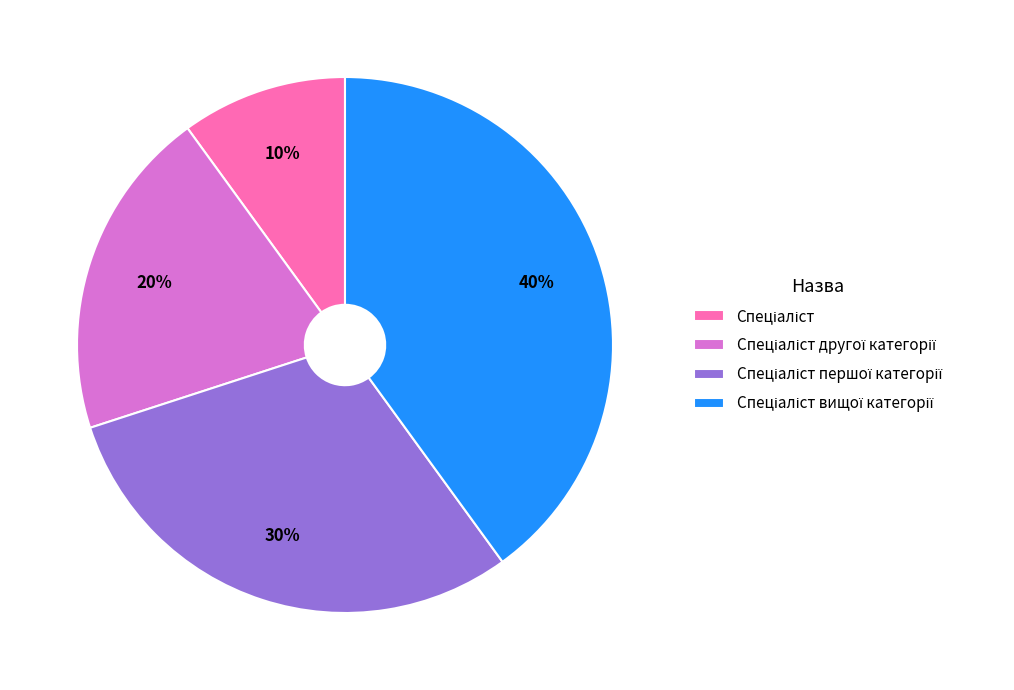

Does any single category account for the majority?

No